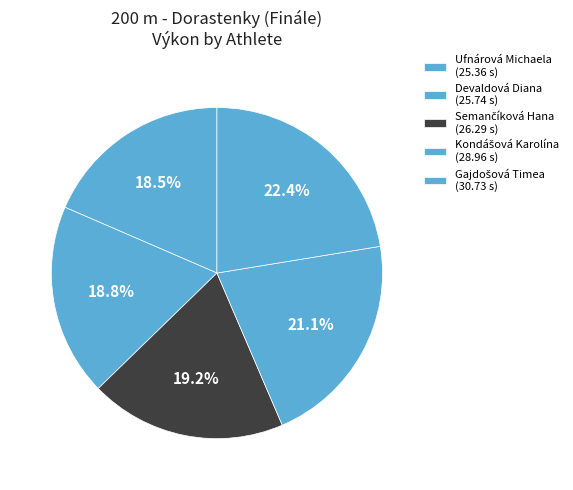

What percentage is NOT represented by Semančíková Hana?

80.8%